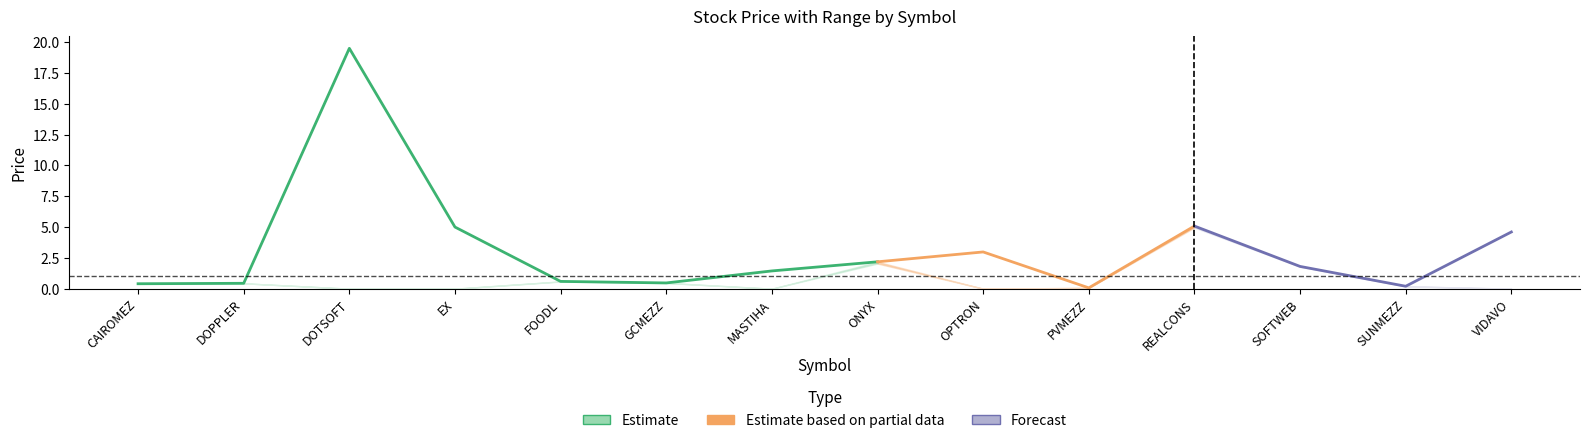

At which category is the sum across all series the highest?

DOTSOFT